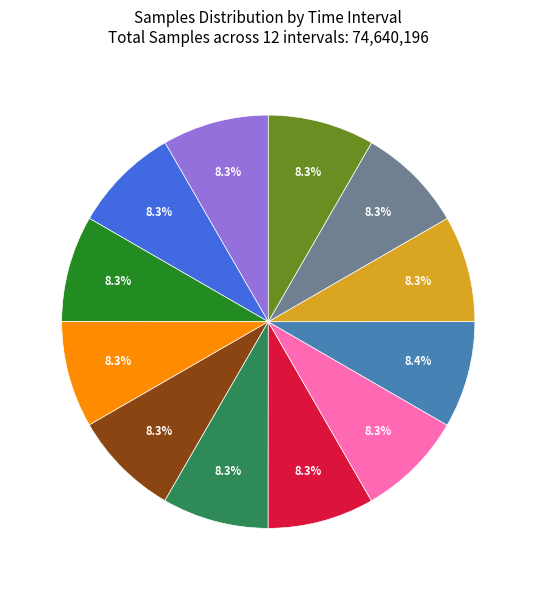

Is there a majority slice in this chart?

No